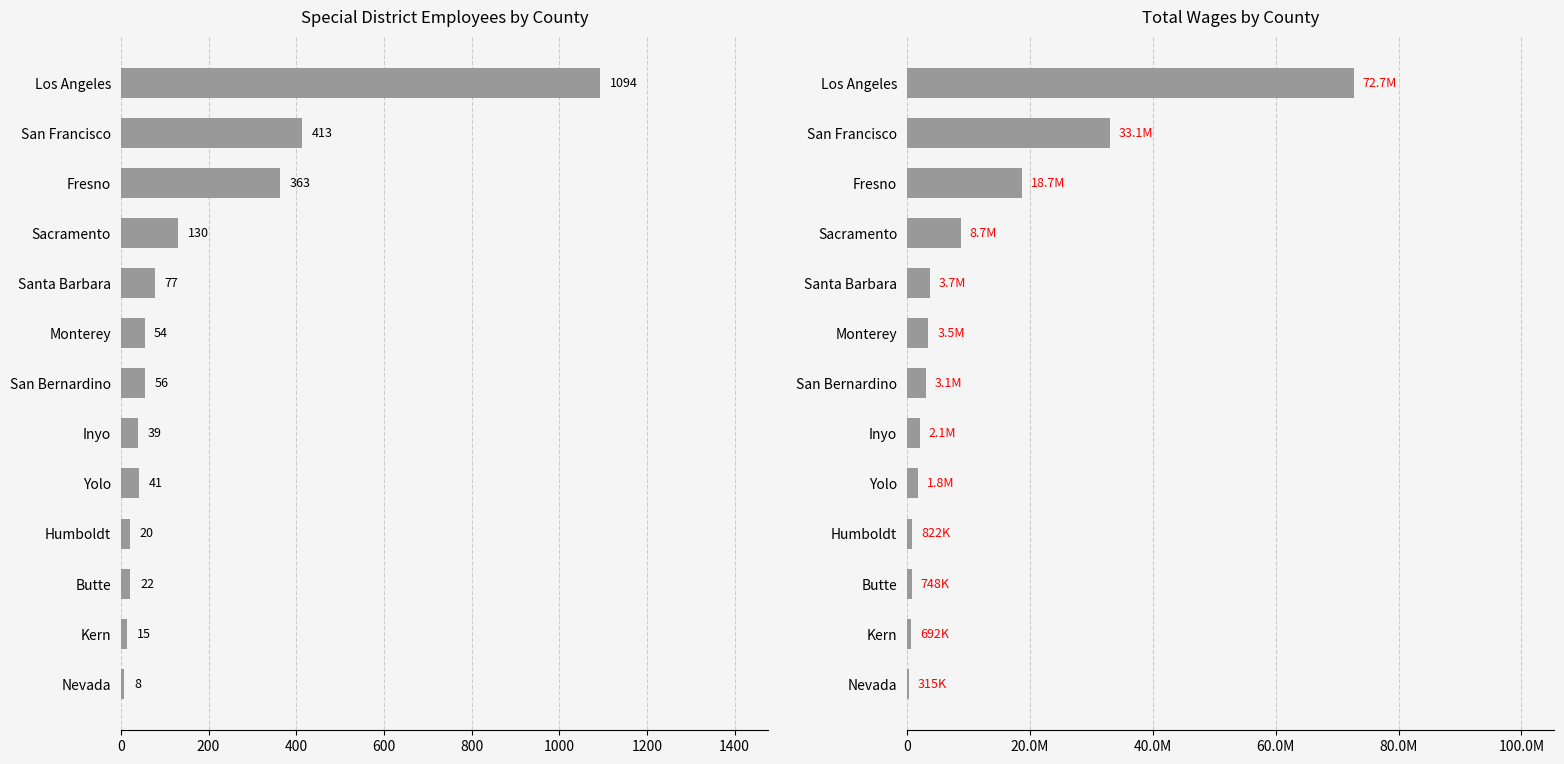

How many bars are there in each group?

2